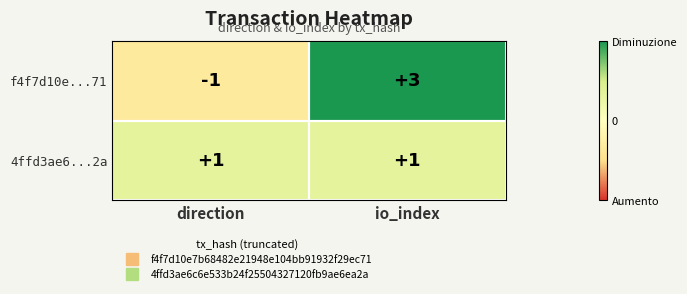

At which category does the chart reach its peak across all series?

io_index